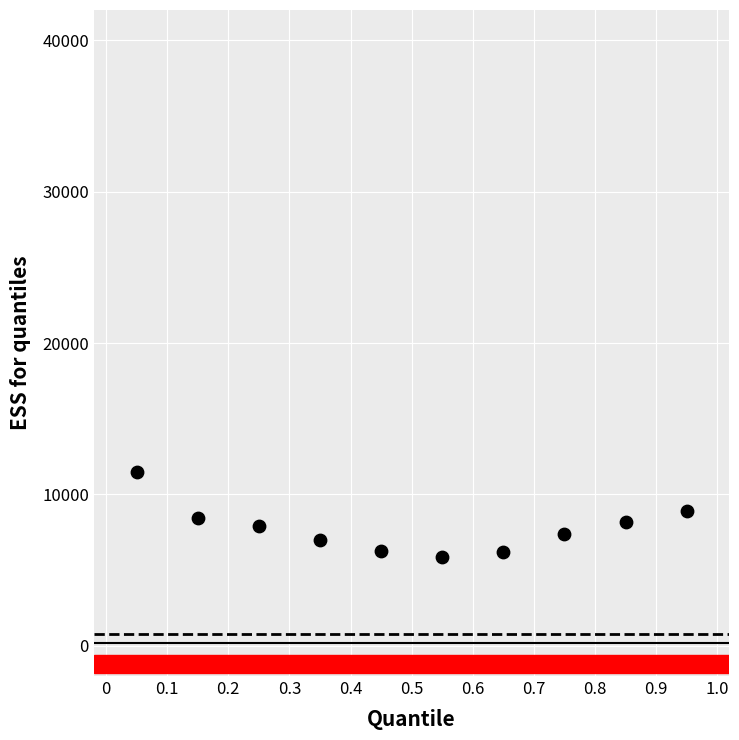

What is the range of Y values (max minus min)?

5625.7